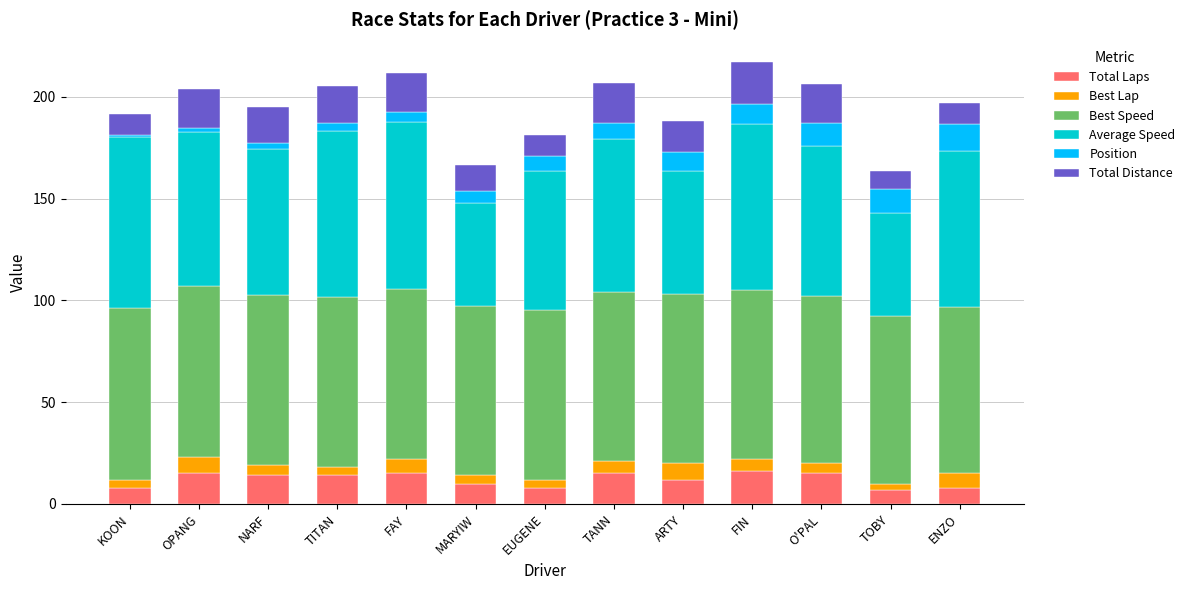

What is the lowest value of the Total Laps series?

7.0